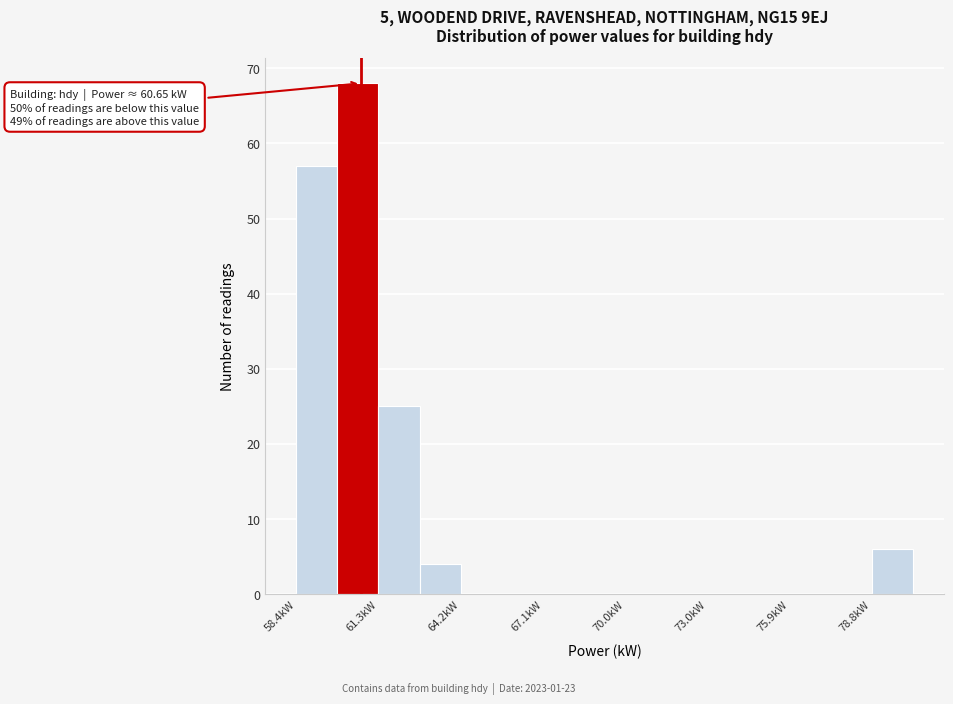

Around what value on the x-axis is the tallest bar? Give the approximate position of its centre, as read against the axis.

60.5